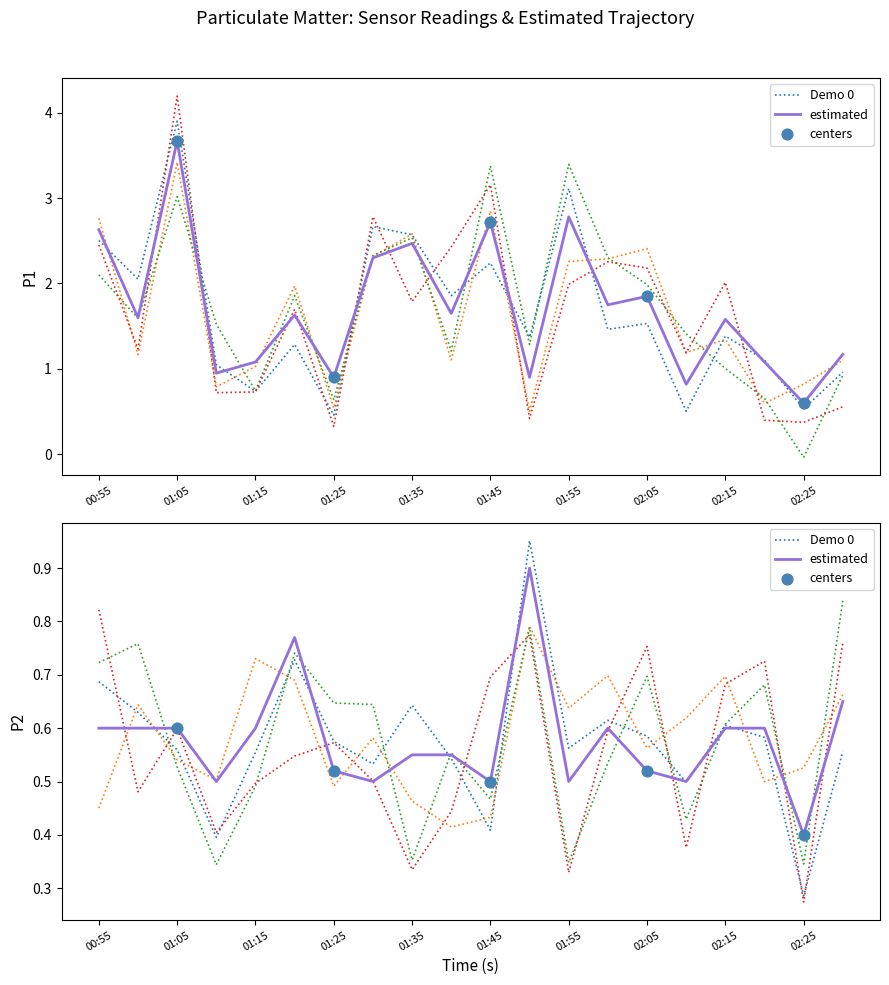

Which series has the largest total across all categories?

P1